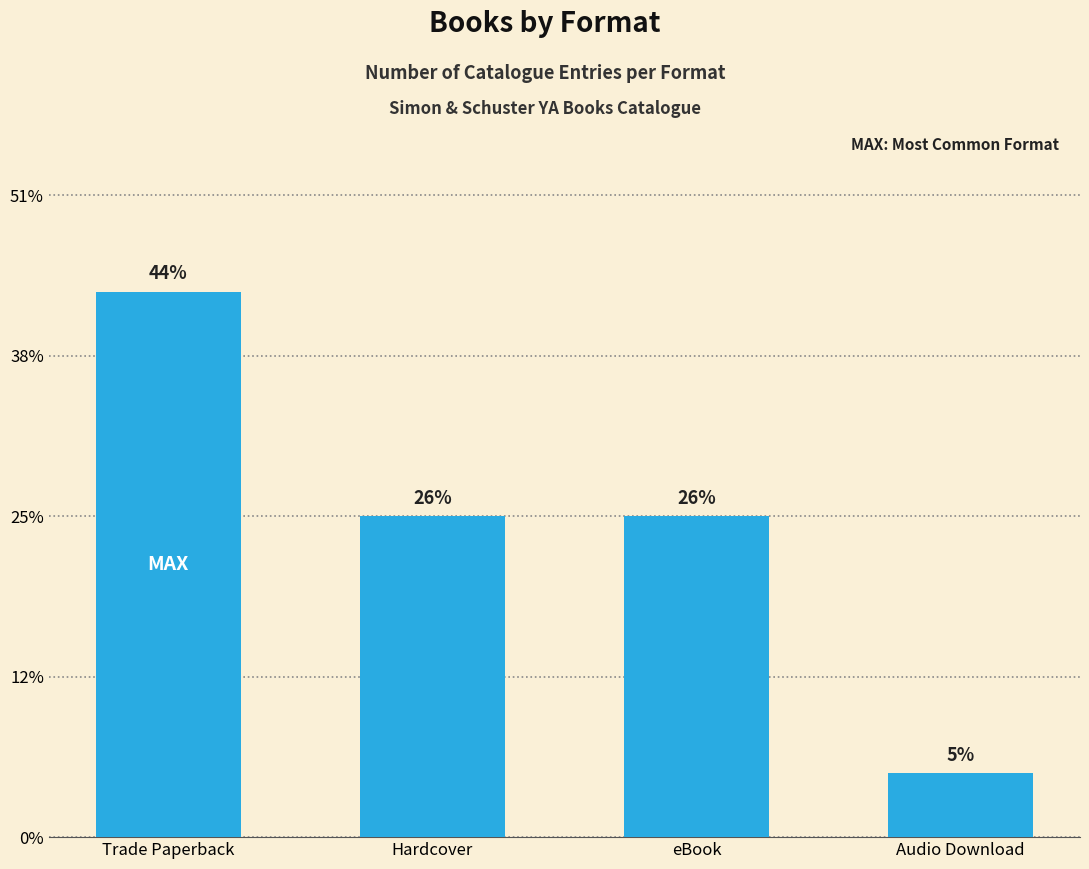

Between eBook and Trade Paperback, which is larger?

Trade Paperback